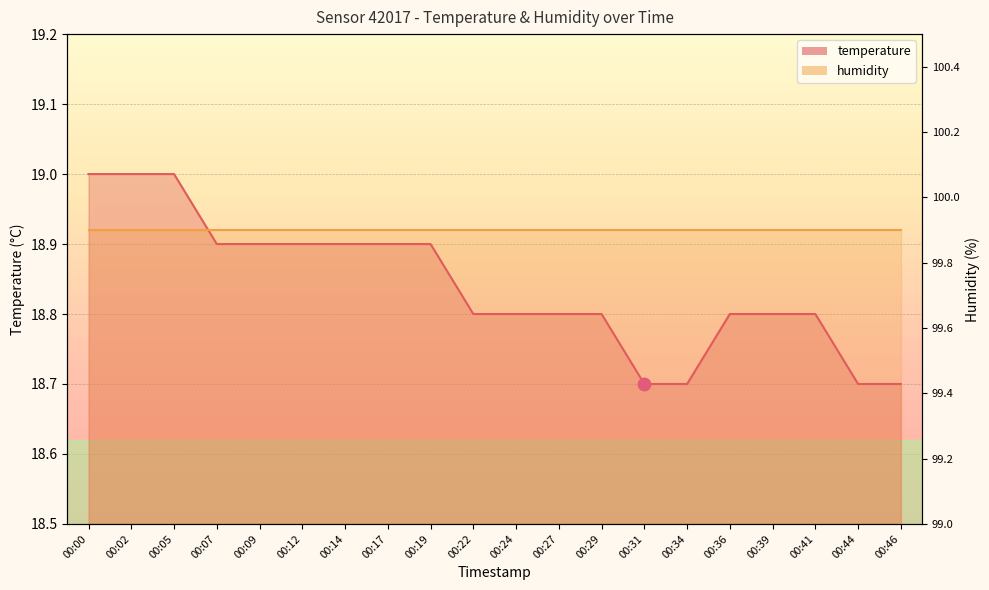

Between 00:02 and 00:36, which is larger?

00:02